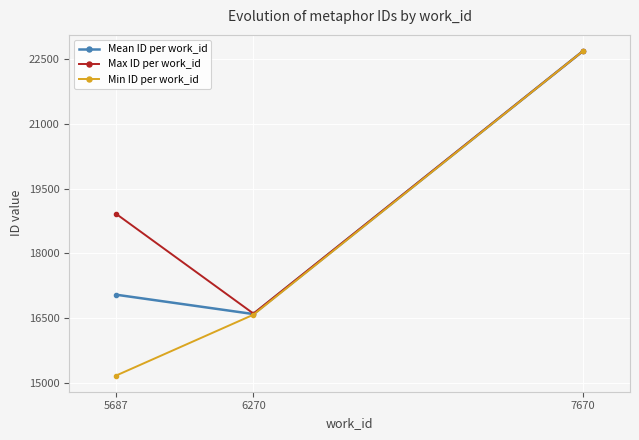

Reading right to left, transcribe all the data shown in this chart.

Mean ID per work_id: 7670=22694.0	6270=16592.6	5687=17041.5
Max ID per work_id: 7670=22694.0	6270=16604.0	5687=18916.0
Min ID per work_id: 7670=22694.0	6270=16578.0	5687=15167.0